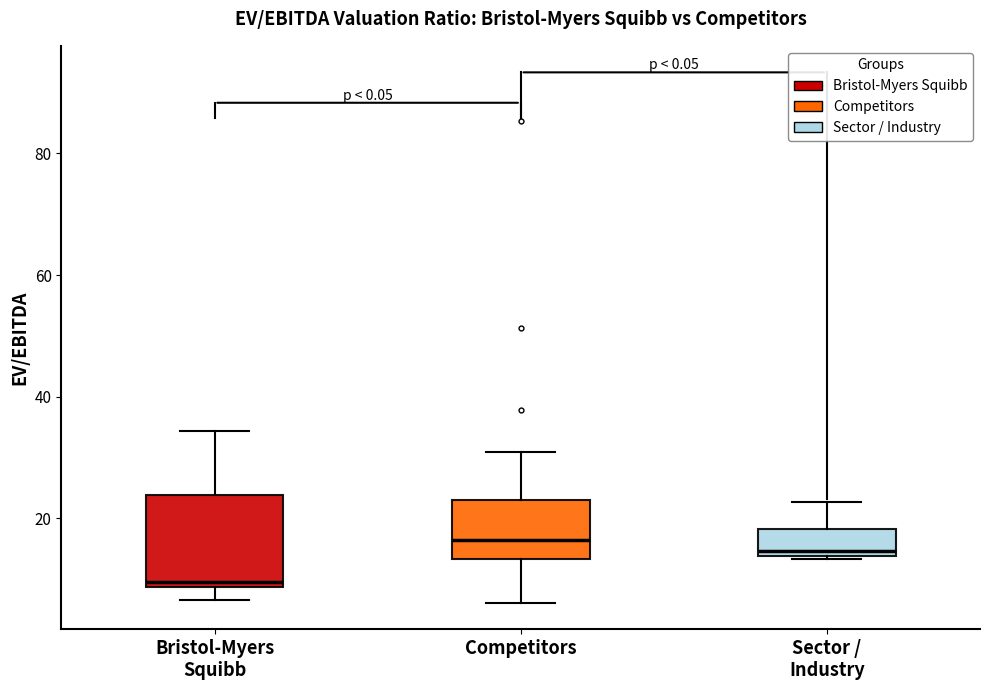

Reading left to right, transcribe this box plot: for each box, give where its median line is, the range the box spans, and where its two whiskers end, as read against the y-axis. The values are not printed on the chart, so give them approximately, as read against the axis.

Bristol-Myers Squibb: median 10, box 8 to 24, whiskers 6 to 34
Competitors: median 16, box 14 to 24, whiskers 6 to 30
Sector / Industry: median 14 (just above the box's lower edge), box 14 to 18, whiskers 14 to 22